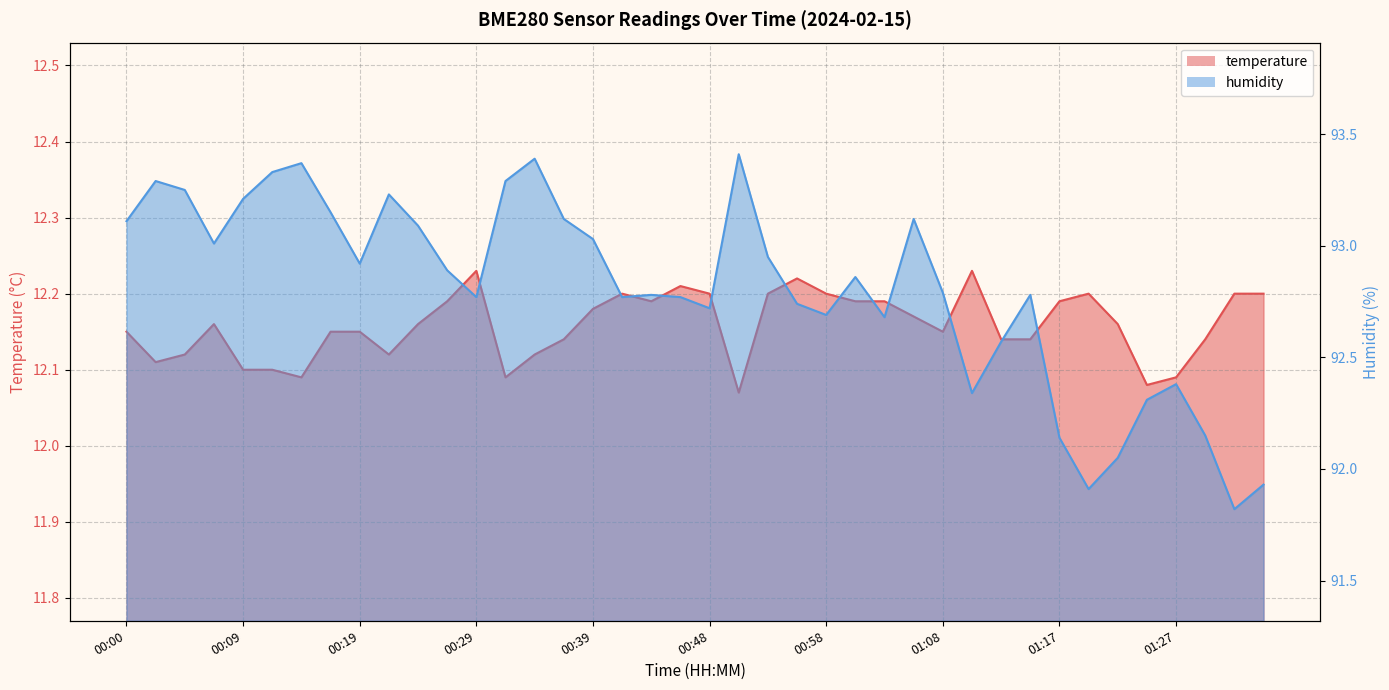

How many temperature values are between 12 and 13?

40